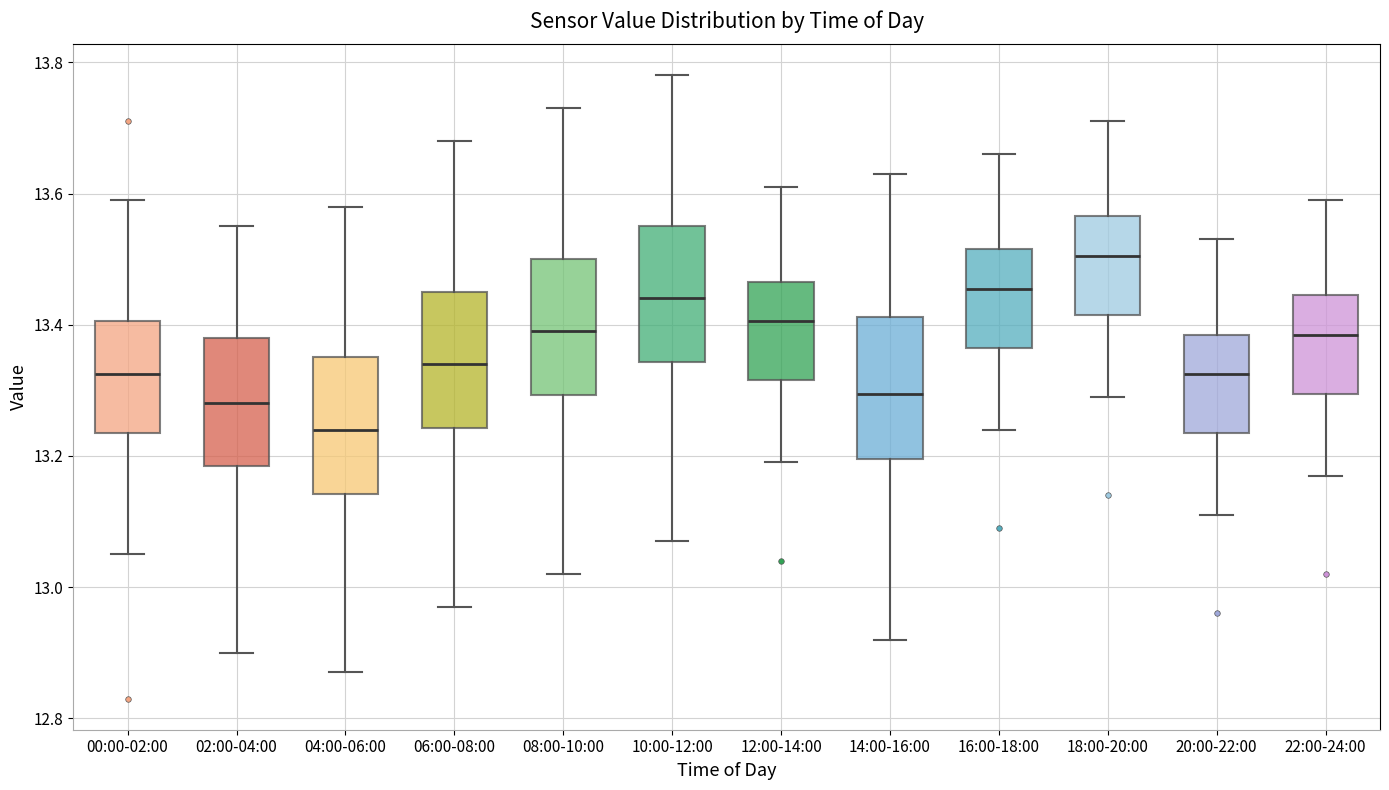

Reading left to right, transcribe this box plot: for each box, give where its median line is, the range the box spans, and where its two whiskers end, as read against the y-axis. The values are not printed on the chart, so give them approximately, as read against the axis.

00:00-02:00: median 13.32, box 13.24 to 13.40, whiskers 13.06 to 13.60
02:00-04:00: median 13.28, box 13.18 to 13.38, whiskers 12.90 to 13.56
04:00-06:00: median 13.24, box 13.14 to 13.36, whiskers 12.88 to 13.58
06:00-08:00: median 13.34, box 13.24 to 13.46, whiskers 12.98 to 13.68
08:00-10:00: median 13.40, box 13.30 to 13.50, whiskers 13.02 to 13.74
10:00-12:00: median 13.44, box 13.34 to 13.56, whiskers 13.08 to 13.78
12:00-14:00: median 13.40, box 13.32 to 13.46, whiskers 13.20 to 13.62
14:00-16:00: median 13.30, box 13.20 to 13.42, whiskers 12.92 to 13.64
16:00-18:00: median 13.46, box 13.36 to 13.52, whiskers 13.24 to 13.66
18:00-20:00: median 13.50, box 13.42 to 13.56, whiskers 13.30 to 13.72
20:00-22:00: median 13.32, box 13.24 to 13.38, whiskers 13.12 to 13.54
22:00-24:00: median 13.38, box 13.30 to 13.44, whiskers 13.18 to 13.60